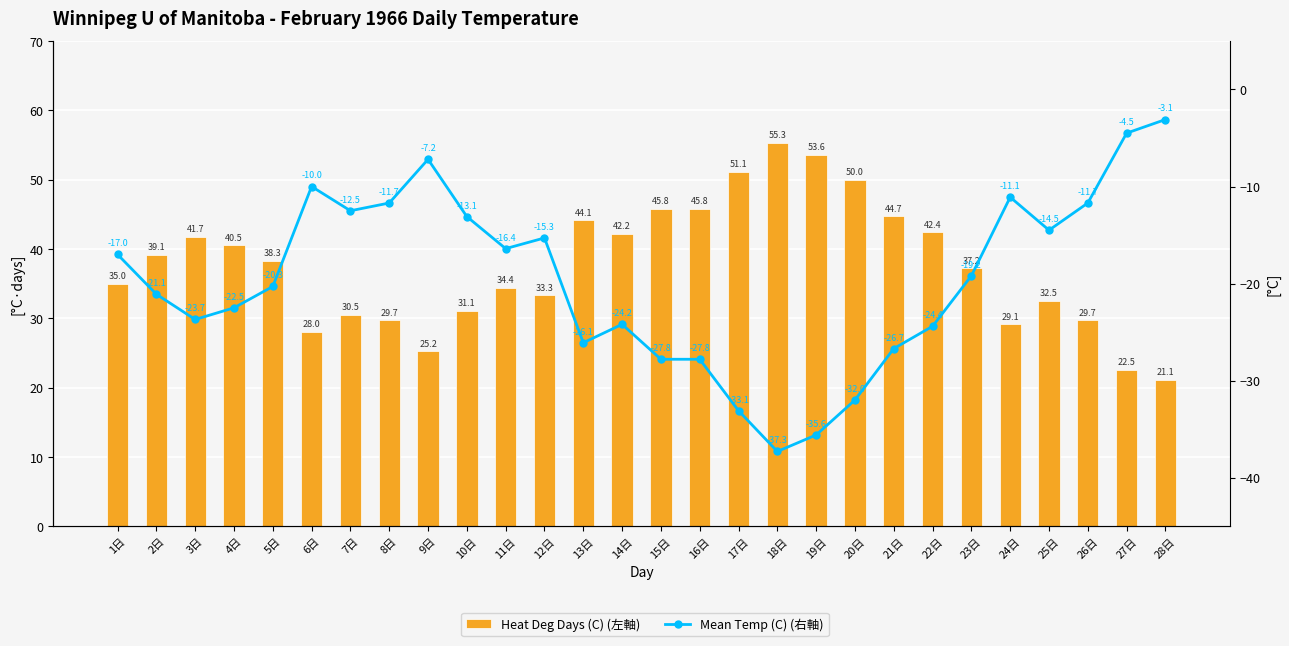

List the labels in order of Heat Deg Days (C) (左軸) value, largest first.

18日, 19日, 17日, 20日, 15日, 16日, 21日, 13日, 22日, 14日, 3日, 4日, 2日, 5日, 23日, 1日, 11日, 12日, 25日, 10日, 7日, 8日, 26日, 24日, 6日, 9日, 27日, 28日